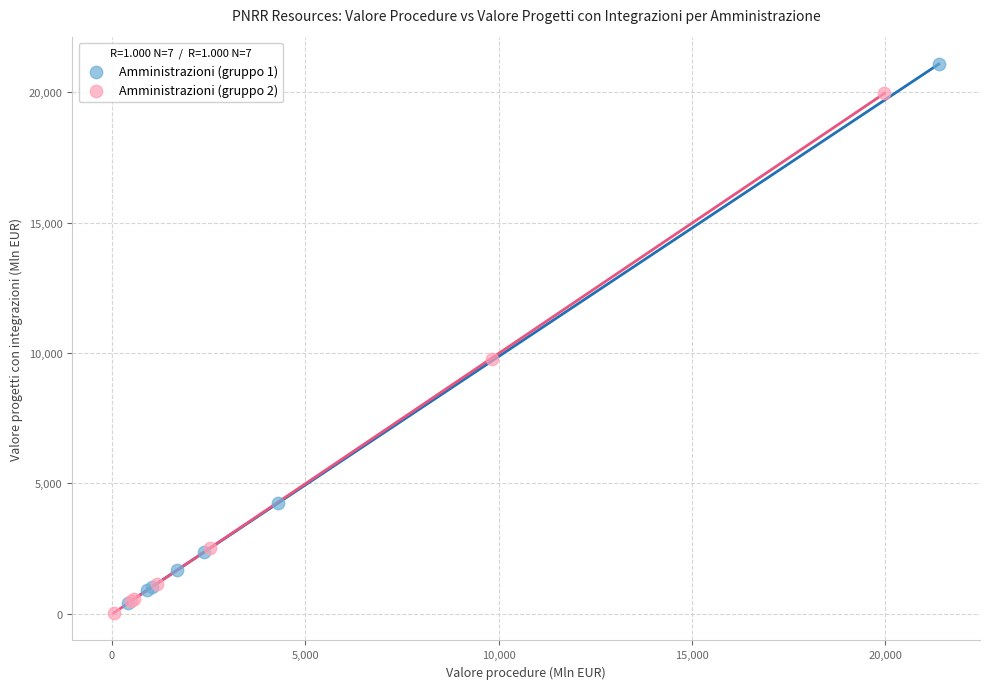

Which series has the widest spread of Y values?

Amministrazioni (gruppo 1)